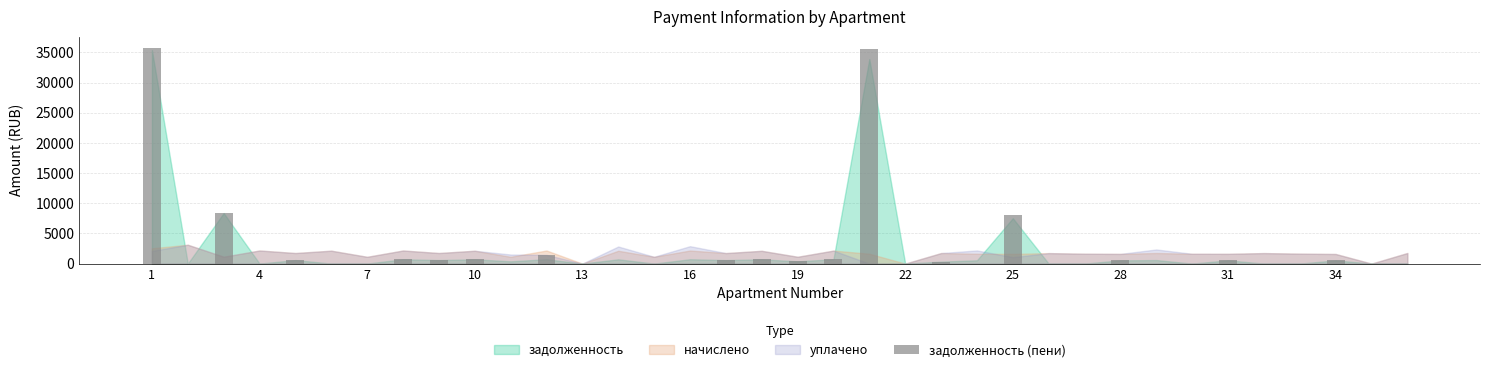

What is the greatest value displayed?

35791.0